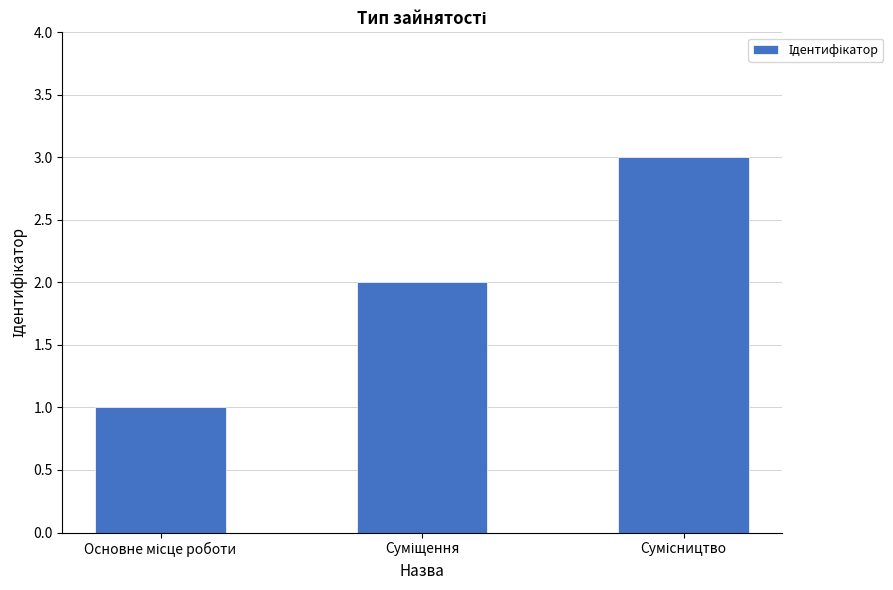

Count the number of categories in the chart.

3